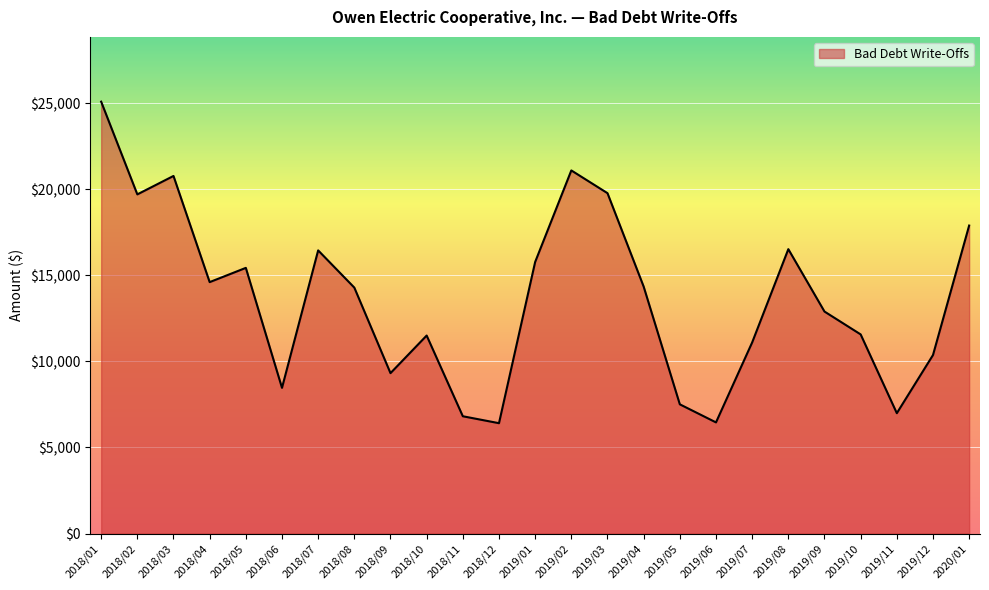

Read the value at 2018/10.

11499